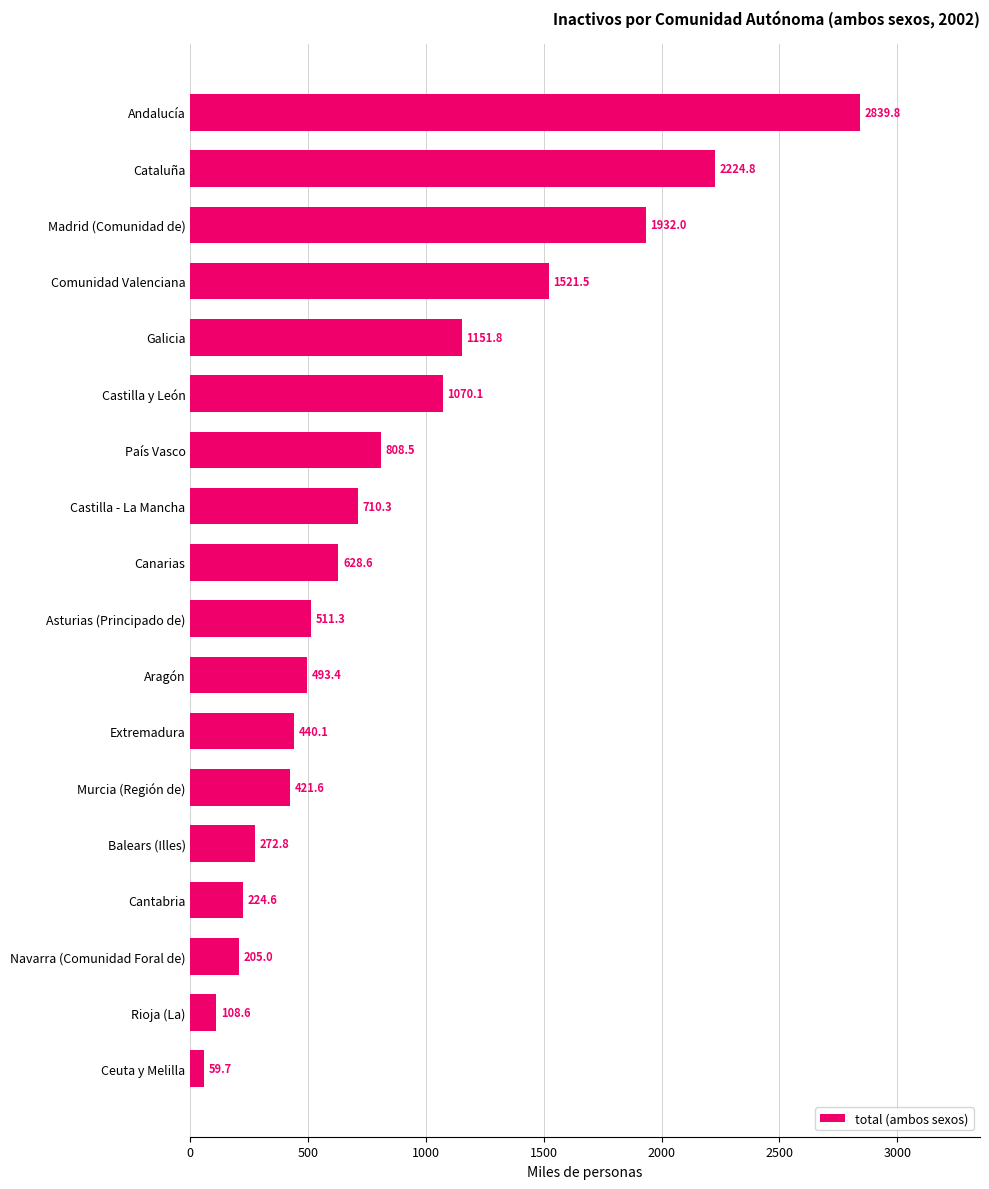

What is the change in value from Canarias to Castilla - La Mancha?

+81.7